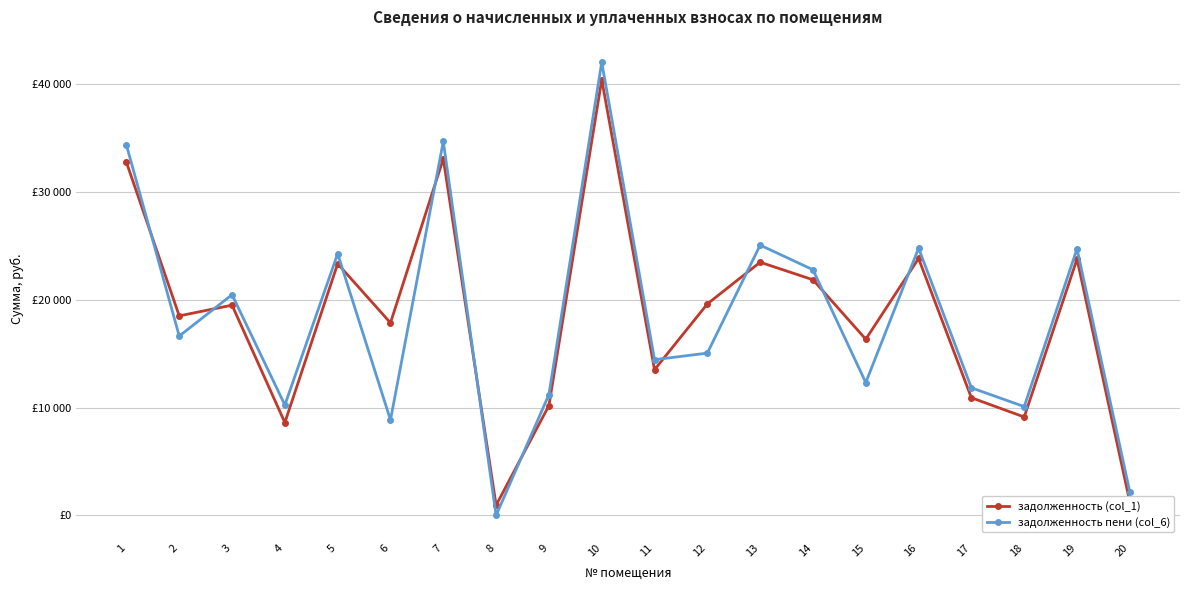

Reading right to left, list all the values displayed in this chart.

задолженность (col_1): 20=1237.6	19=23773.5	18=9121.3	17=10907.2	16=23832.4	15=16337.1	14=21853.1	13=23480.9	12=19610.9	11=13511.7	10=40416.2	9=10179.3	8=936.0	7=33079.5	6=17853.1	5=23342.0	4=8604.4	3=19497.3	2=18503.0	1=32748.0
задолженность пени (col_6): 20=2165.8	19=24723.2	18=10086.5	17=11829.6	16=24780.1	15=12312.4	14=22781.3	13=25067.2	12=15048.4	11=14439.9	10=42025.0	9=11203.1	8=0.0	7=34688.2	6=8844.3	5=24270.2	4=10230.7	3=20468.5	2=16630.0	1=34355.7